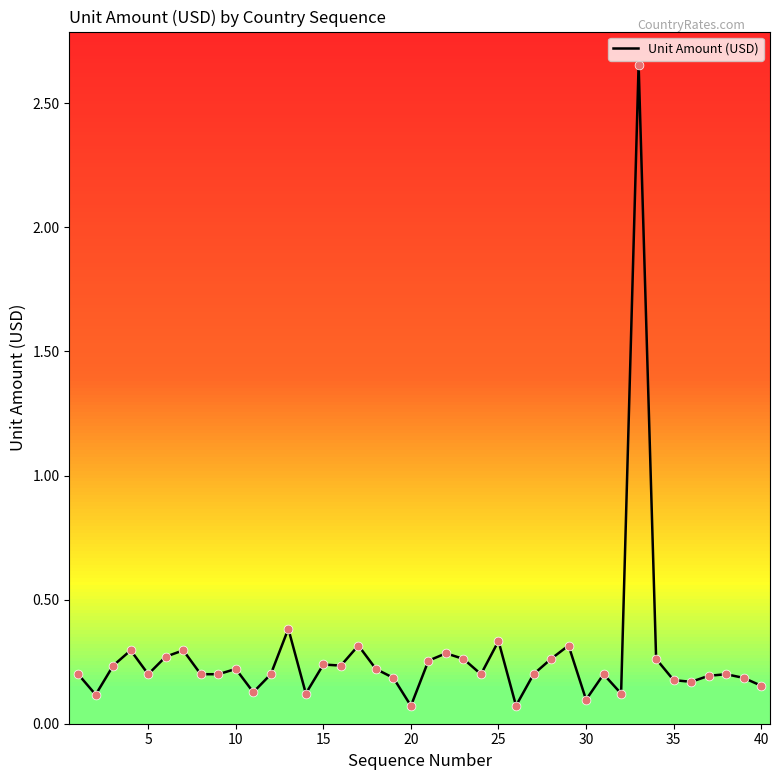

What is the difference between the maximum and minimum values?

2.6